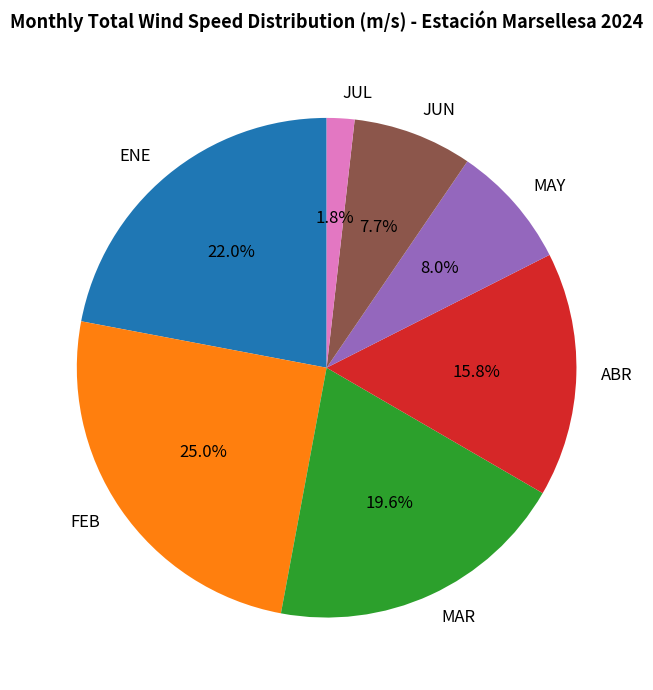

Count the number of slices in the pie.

7